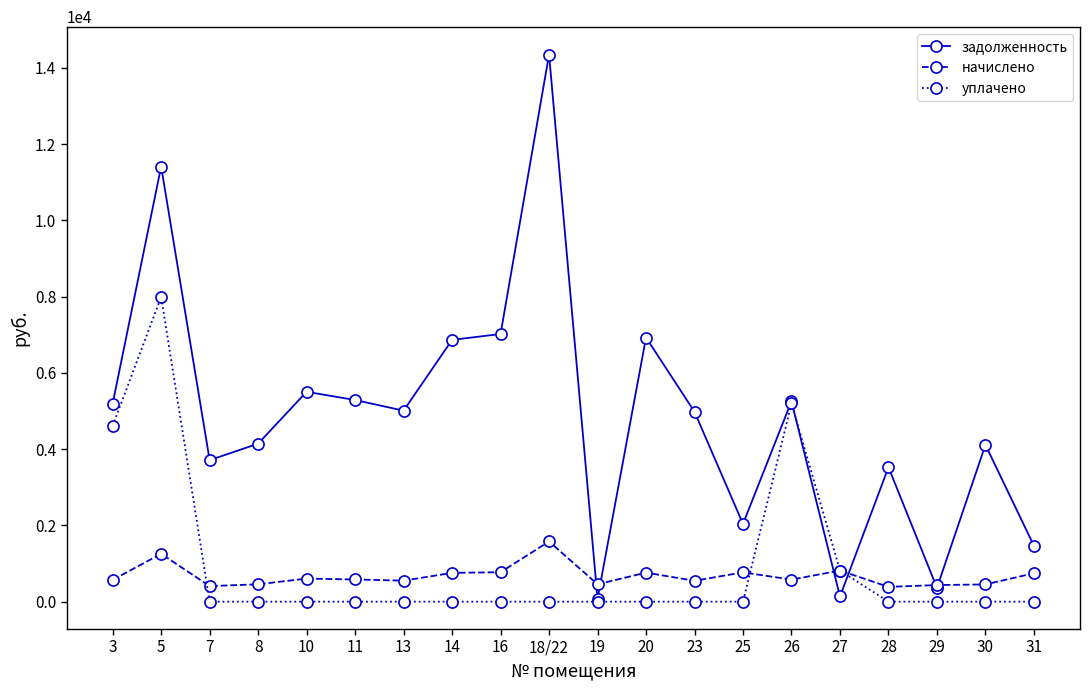

What is the difference between the уплачено values at 26 and 18/22?

5200.0